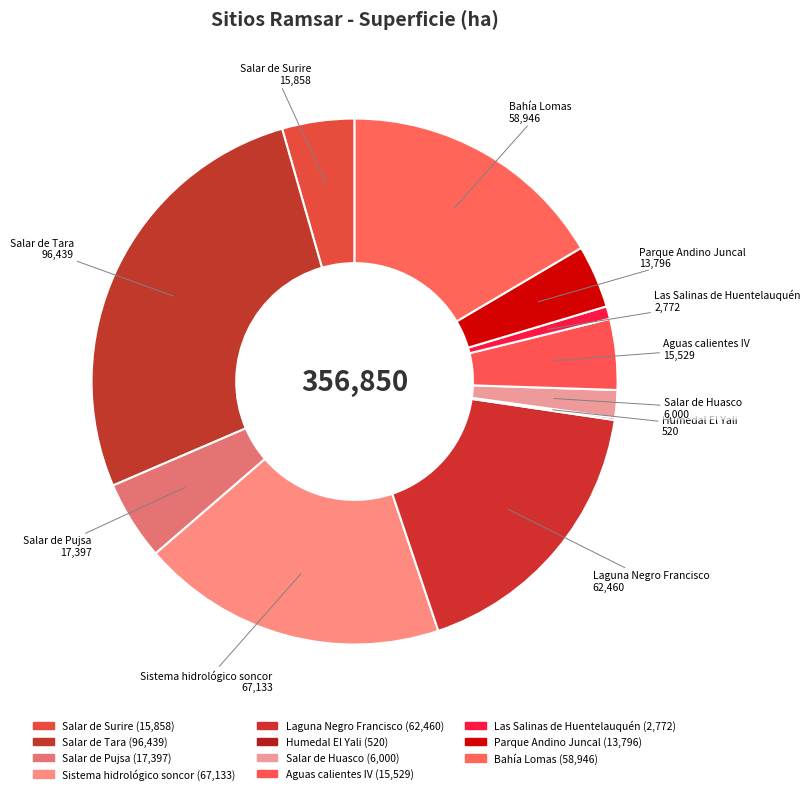

What is the largest slice in the pie chart?

Salar de Tara